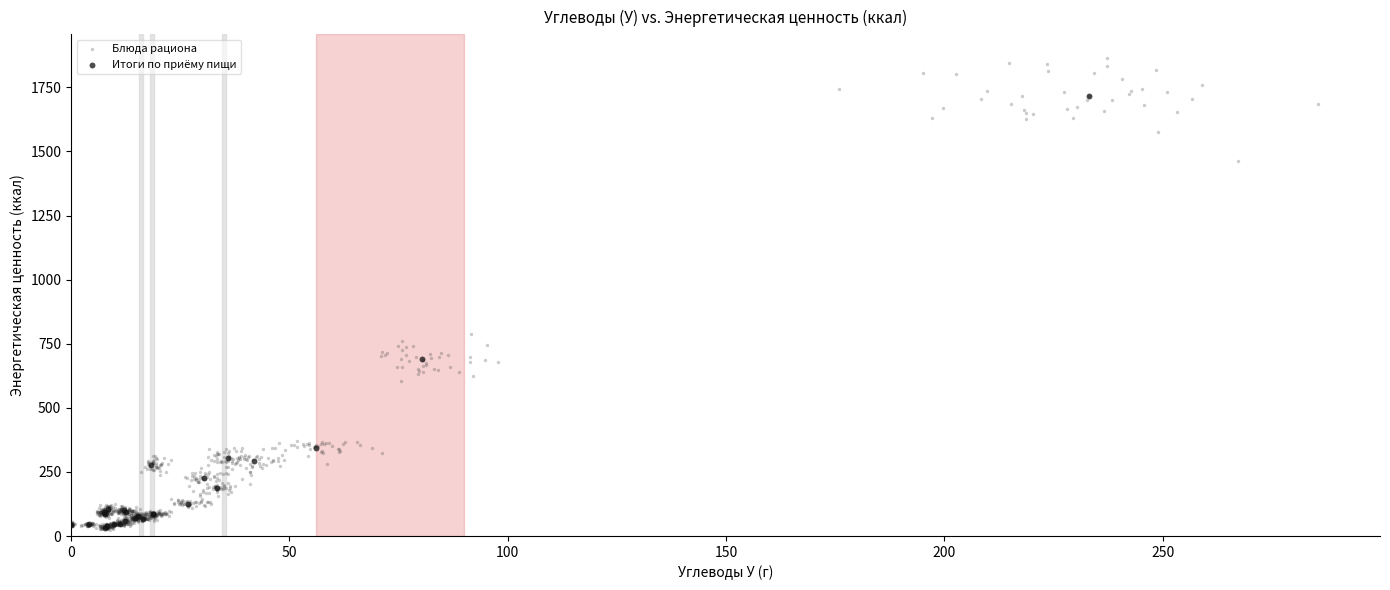

Which series contains the highest Y value?

Блюда рациона